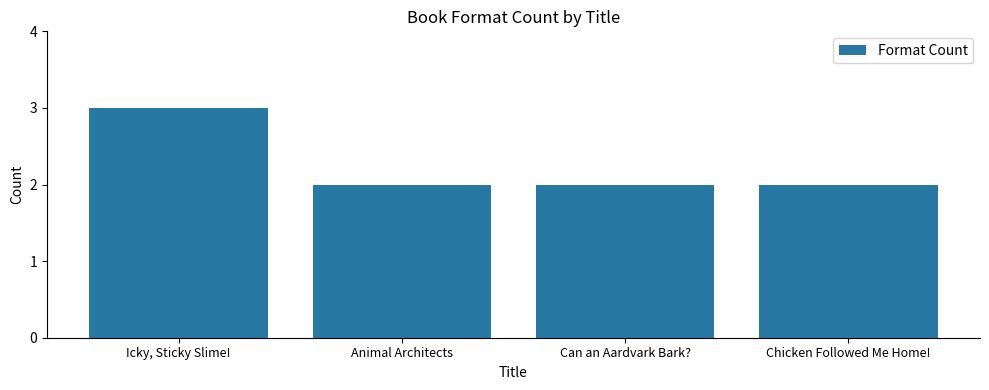

What is the smallest value displayed?

2